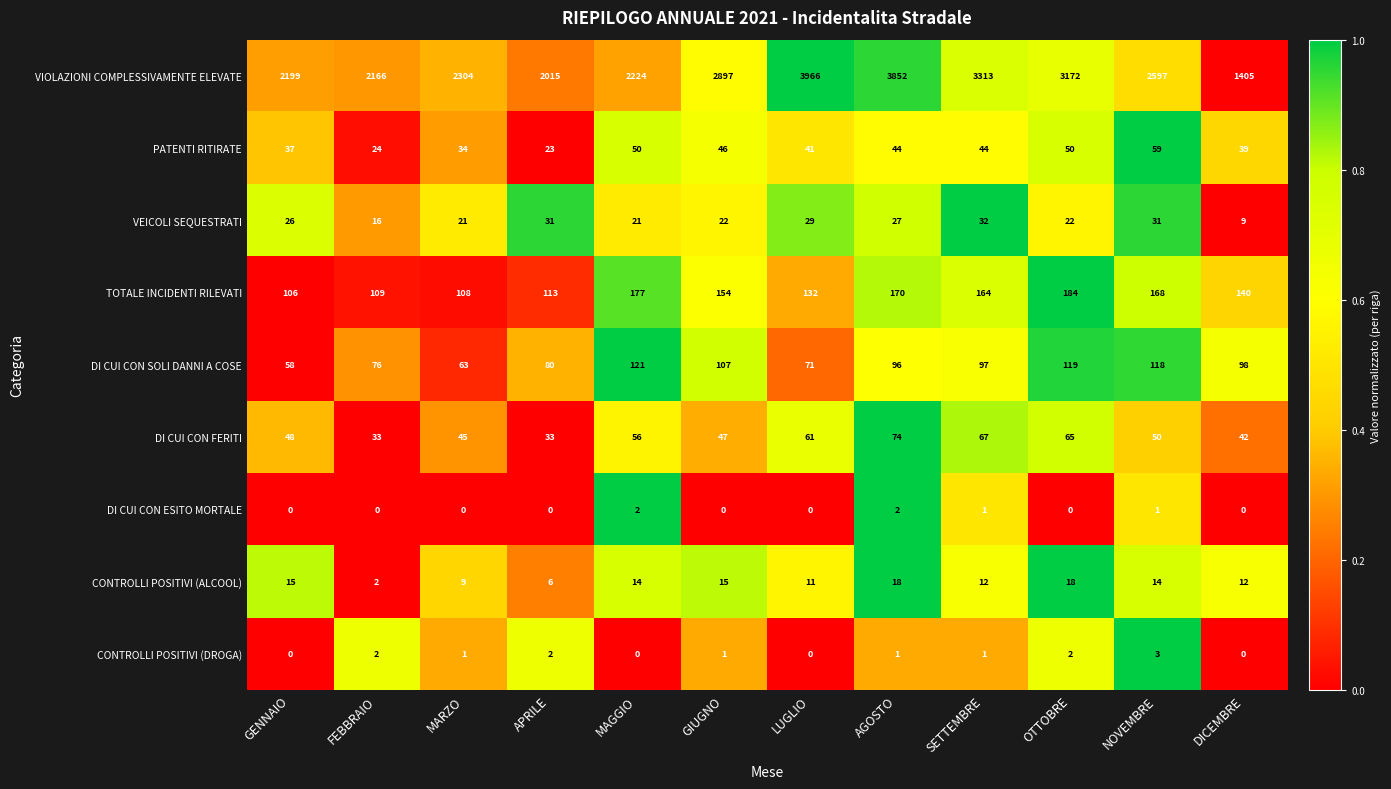

At how many categories does at least one series exceed 0?

12